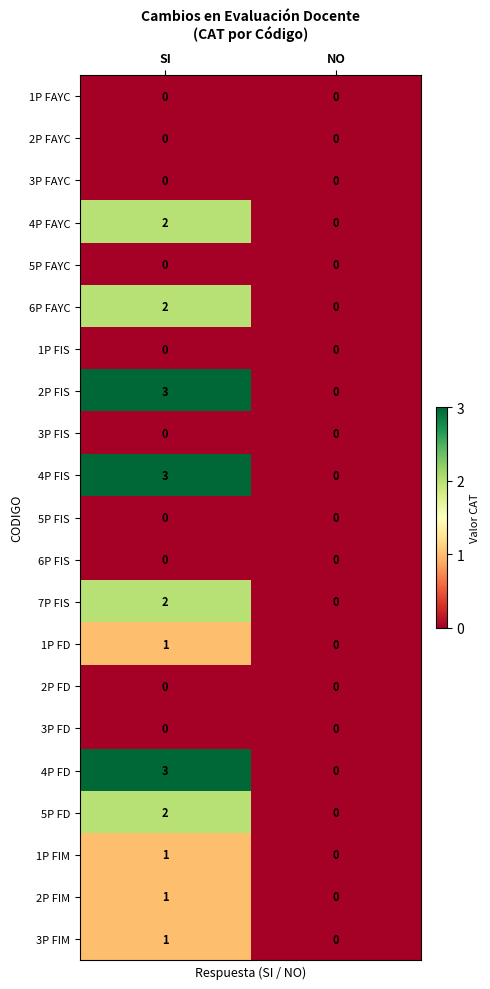

What is the difference between the highest and lowest values at SI?

3